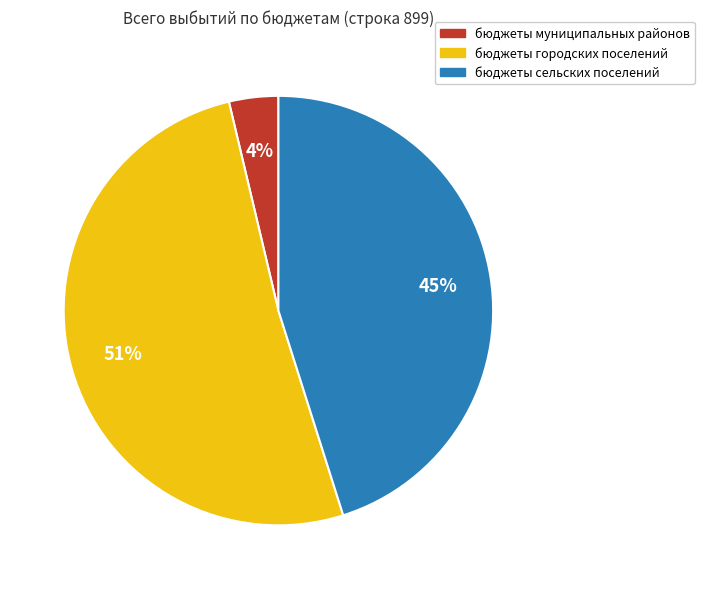

To the nearest percent, what percentage of the pie is бюджеты сельских поселений?

45%